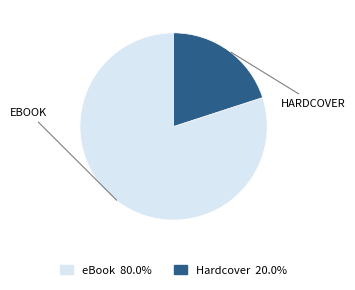

Approximately how many times larger is the value at eBook compared to Hardcover?

4.0